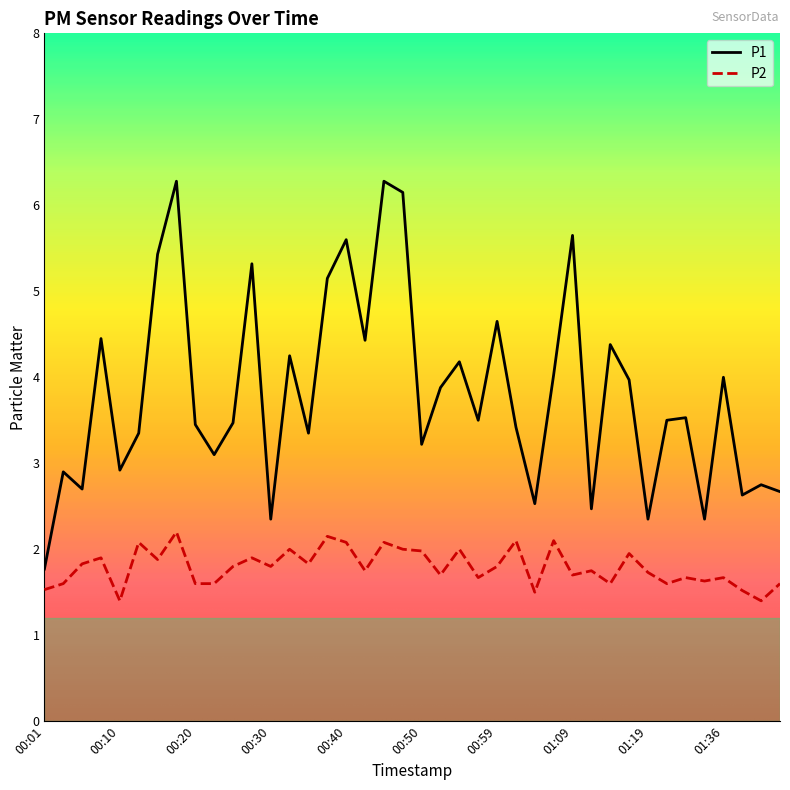

Which series has the widest spread of values?

P1